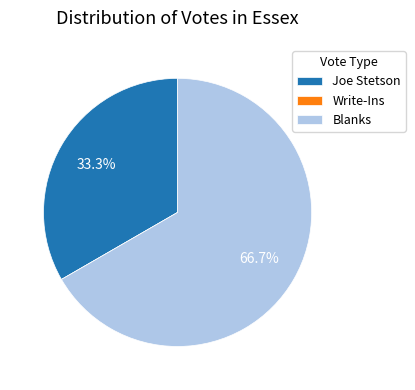

Is the sum of Blanks and Joe Stetson greater than half?

Yes